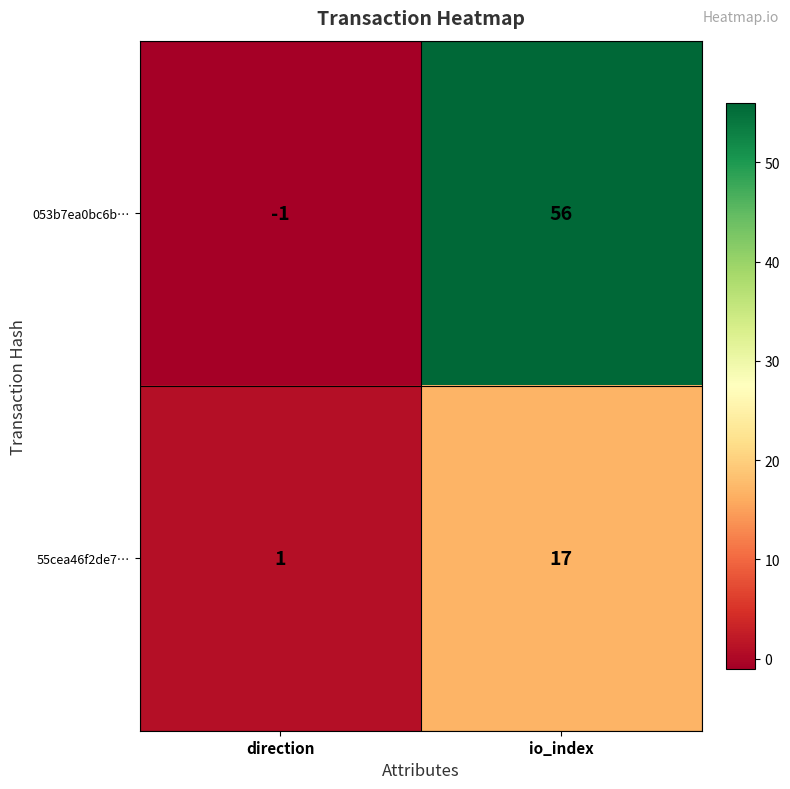

Rank the series by their maximum value, from highest to lowest.

053b7ea0bc6b…, 55cea46f2de7…